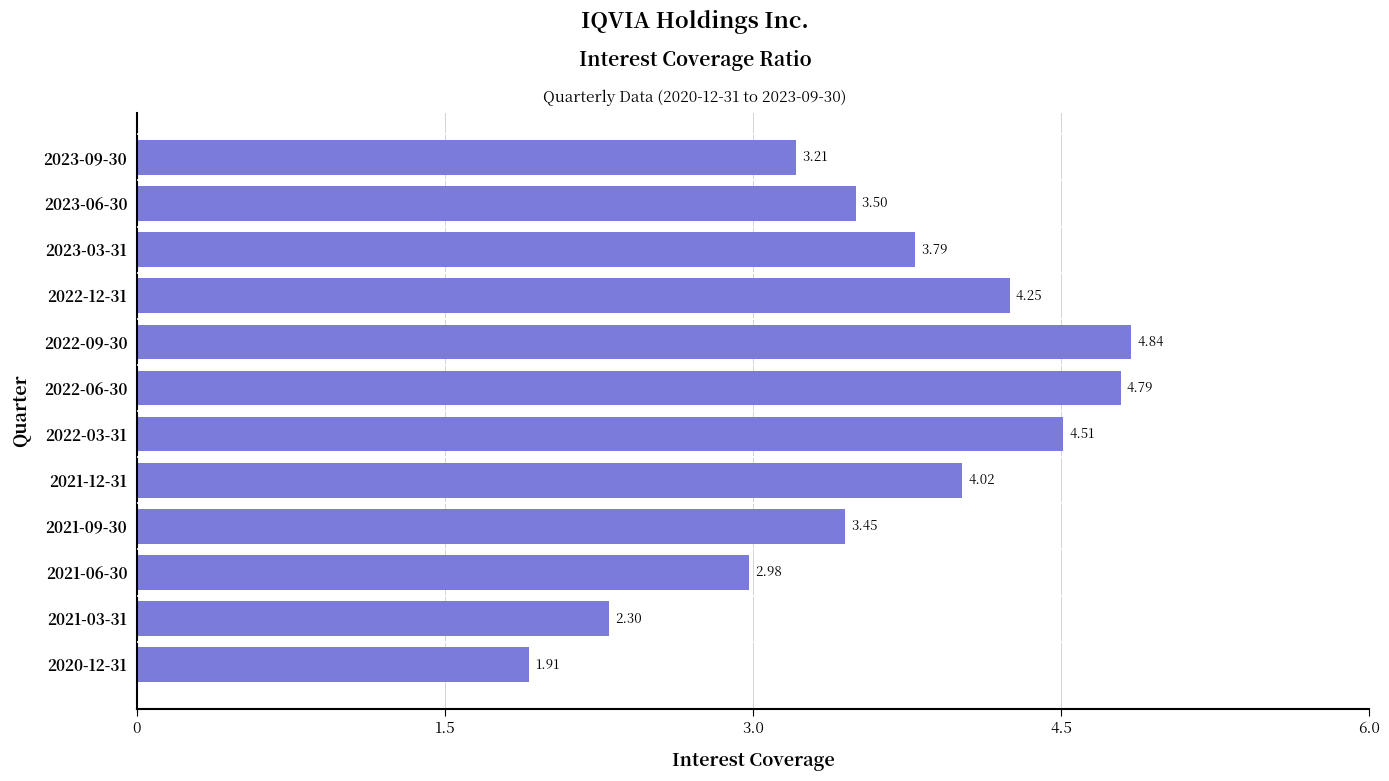

Rank the categories by value from lowest to highest.

2020-12-31, 2021-03-31, 2021-06-30, 2023-09-30, 2021-09-30, 2023-06-30, 2023-03-31, 2021-12-31, 2022-12-31, 2022-03-31, 2022-06-30, 2022-09-30